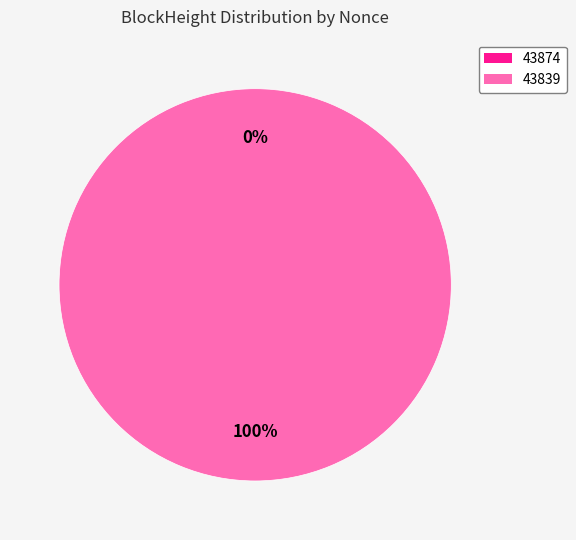

Which has a higher value, 43874 or 43839?

43839